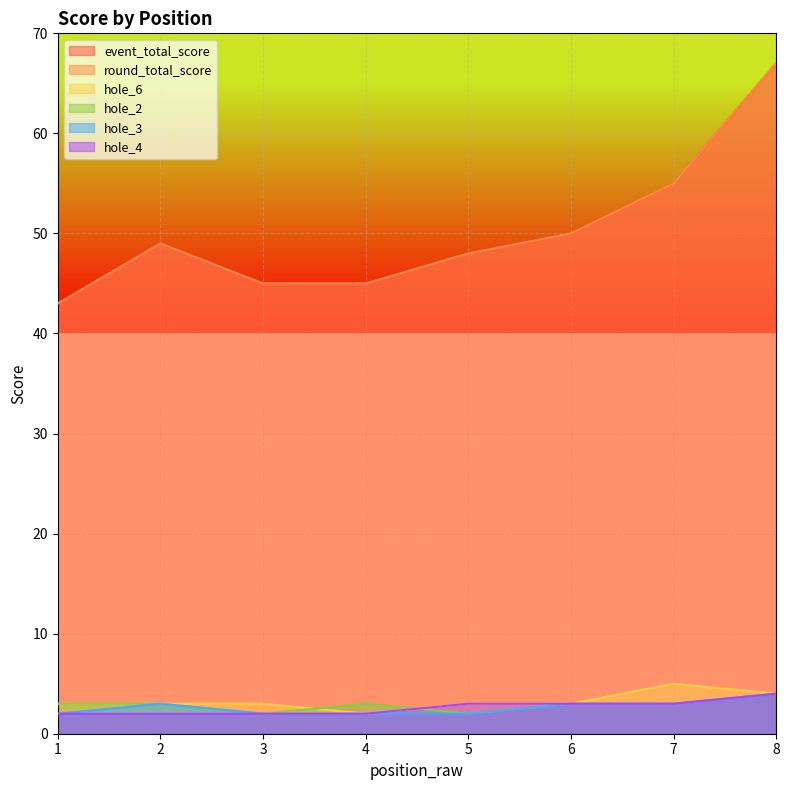

Does the chart display data point markers on the line(s)?

No